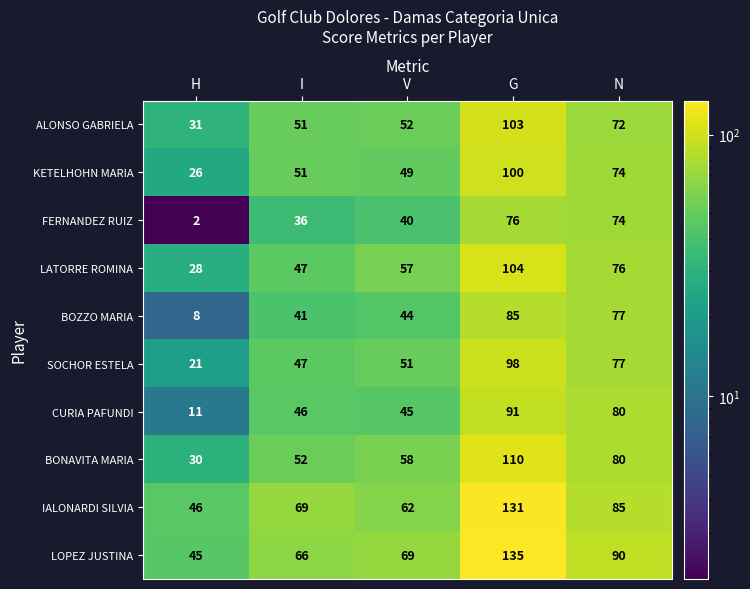

Which series has the widest spread of values?

LOPEZ JUSTINA